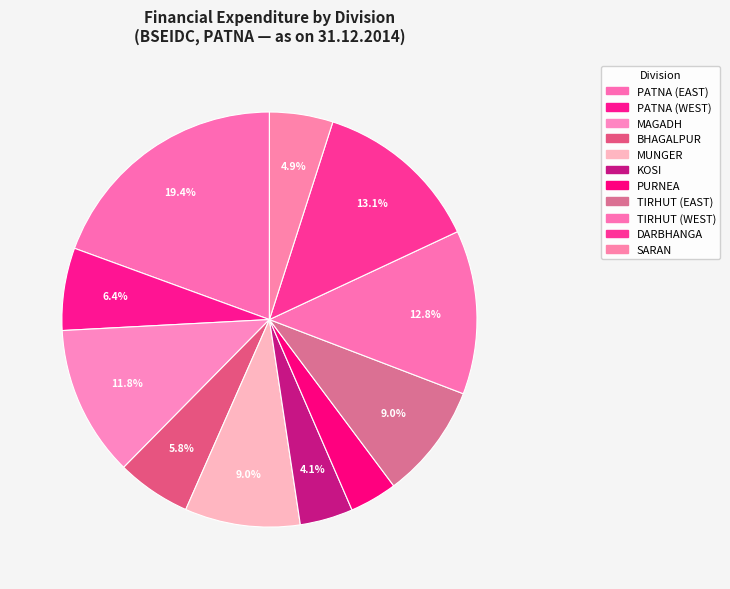

Combined, do BHAGALPUR and PURNEA account for over 50%?

No